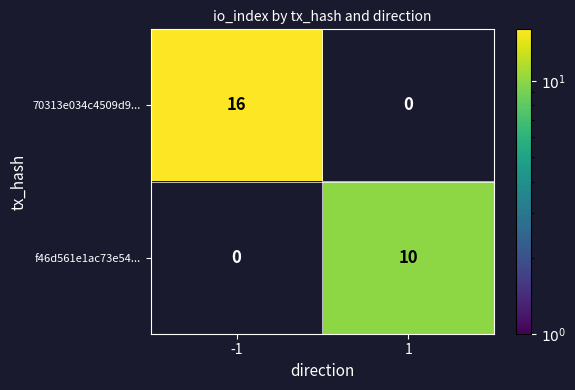

Is the value of f46d561e1ac73e54... at -1 greater than the value of 70313e034c4509d9... at -1?

No